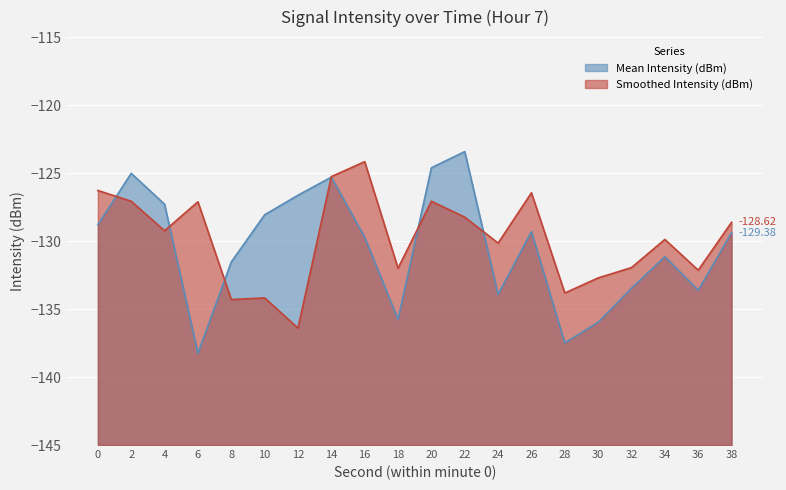

Reading left to right, list all the values displayed in this chart.

Mean Intensity (dBm): 0=-128.8	2=-125.0	4=-127.3	6=-138.3	8=-131.5	10=-128.1	12=-126.6	14=-125.3	16=-129.7	18=-135.8	20=-124.6	22=-123.4	24=-133.9	26=-129.3	28=-137.5	30=-136.0	32=-133.5	34=-131.2	36=-133.6	38=-129.4
Smoothed Intensity (dBm): 0=-126.3	2=-127.1	4=-129.2	6=-127.1	8=-134.3	10=-134.2	12=-136.4	14=-125.3	16=-124.2	18=-132.0	20=-127.1	22=-128.2	24=-130.2	26=-126.5	28=-133.8	30=-132.7	32=-131.9	34=-129.9	36=-132.1	38=-128.6